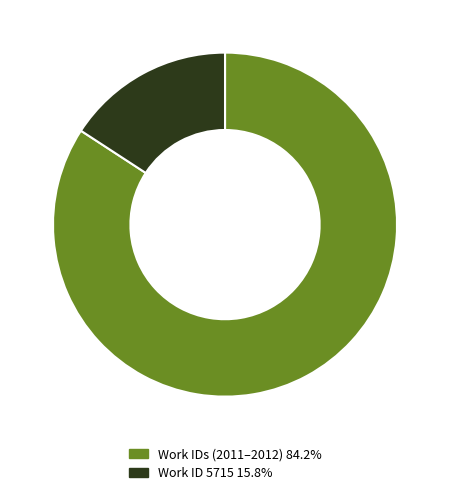

What is the ratio of the value at Work IDs (2011–2012) 84.2% to the value at Work ID 5715 15.8%?

5.3